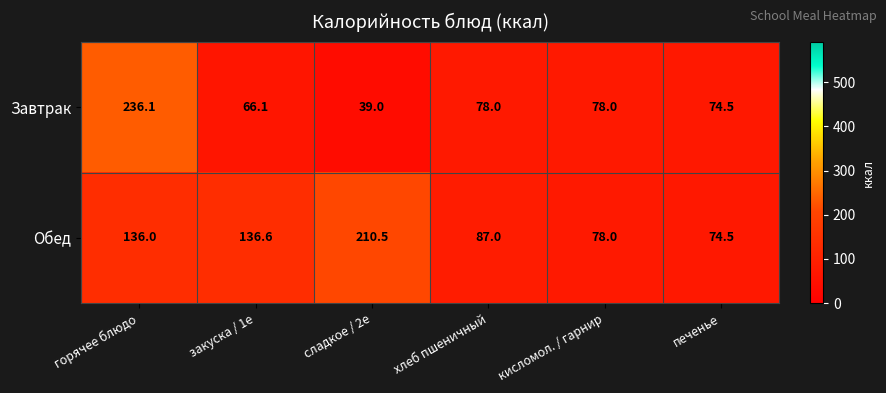

What is the highest value of the Завтрак series?

236.1